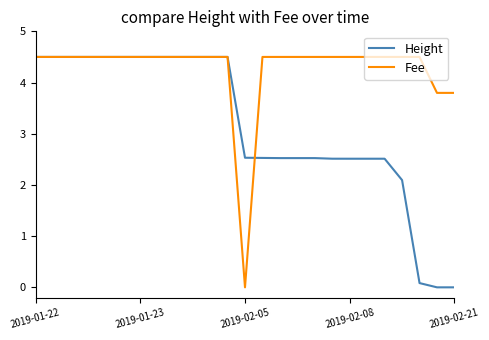

What is the maximum value shown in the chart?

4.5